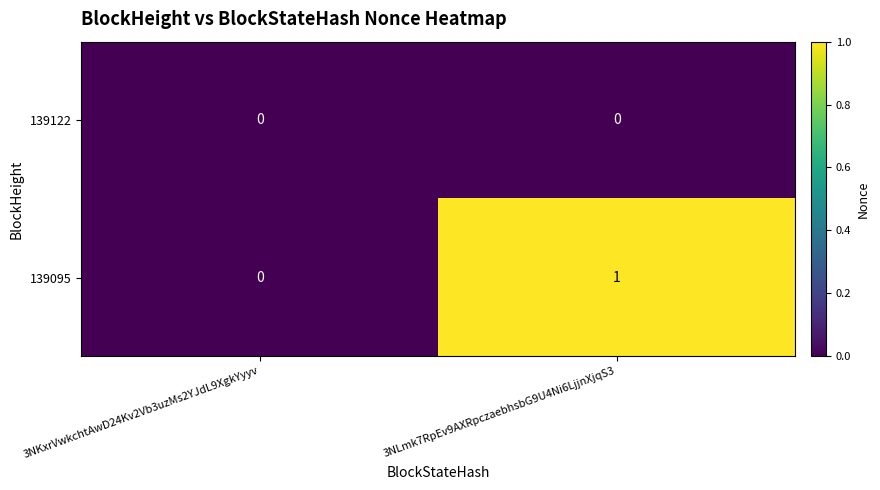

The 139095 series shows 1 at 3NLmk7RpEv9AXRpczaebhsbG9U4Ni6LjjnXjqS3. True or false?

True